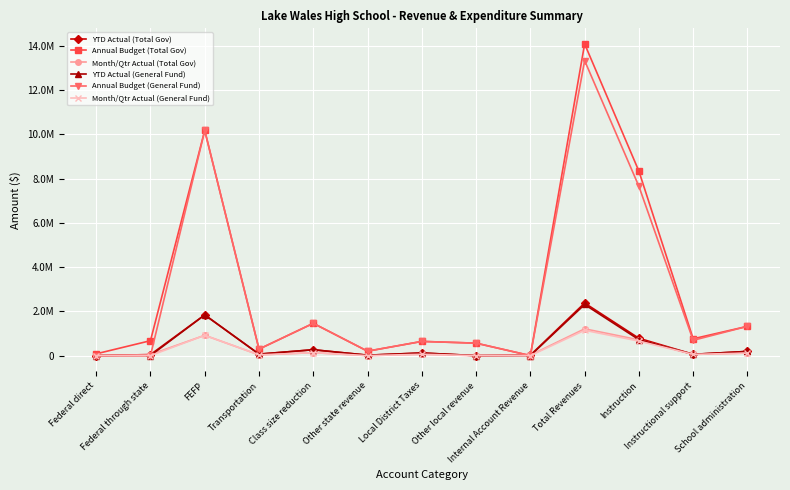

Does the chart have visible grid lines?

Yes